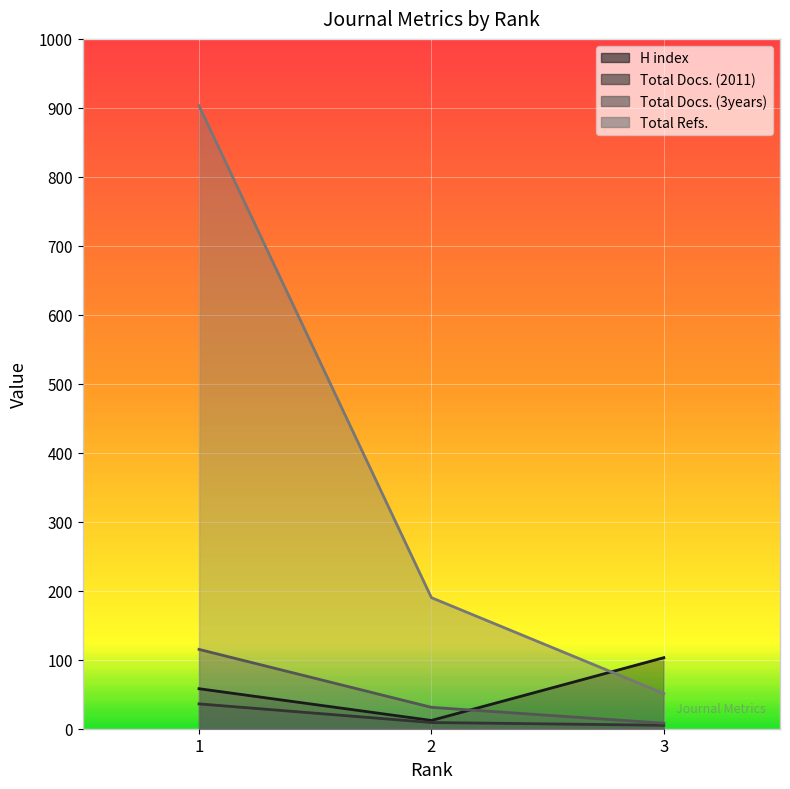

Rank the series by their maximum value, from highest to lowest.

Total Refs., Total Docs. (3years), H index, Total Docs. (2011)